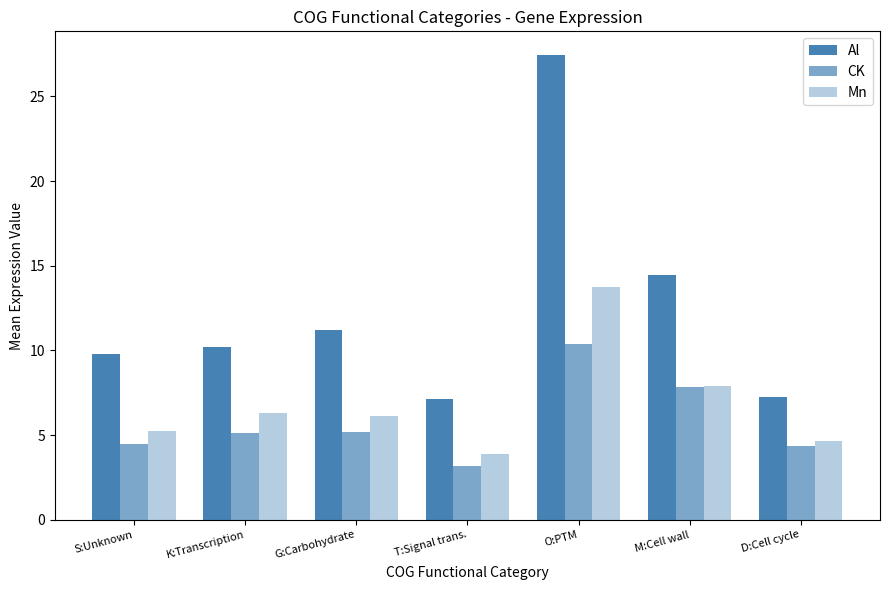

Reading right to left, what are all the values shown in this chart?

Al: D:Cell cycle=7.2	M:Cell wall=14.4	O:PTM=27.5	T:Signal trans.=7.1	G:Carbohydrate=11.2	K:Transcription=10.2	S:Unknown=9.8
CK: D:Cell cycle=4.3	M:Cell wall=7.9	O:PTM=10.4	T:Signal trans.=3.2	G:Carbohydrate=5.2	K:Transcription=5.1	S:Unknown=4.5
Mn: D:Cell cycle=4.6	M:Cell wall=7.9	O:PTM=13.7	T:Signal trans.=3.9	G:Carbohydrate=6.1	K:Transcription=6.3	S:Unknown=5.2